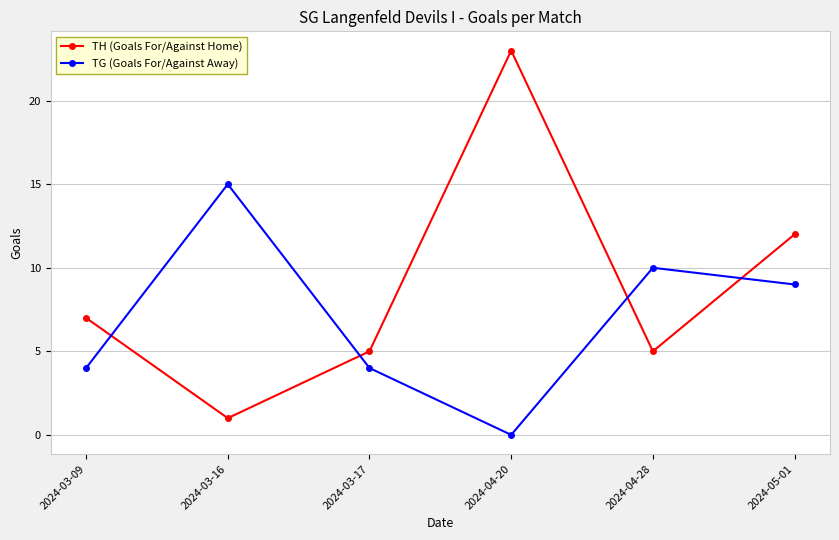

What is the difference between the TH (Goals For/Against Home) values at 2024-04-28 and 2024-05-01?

7